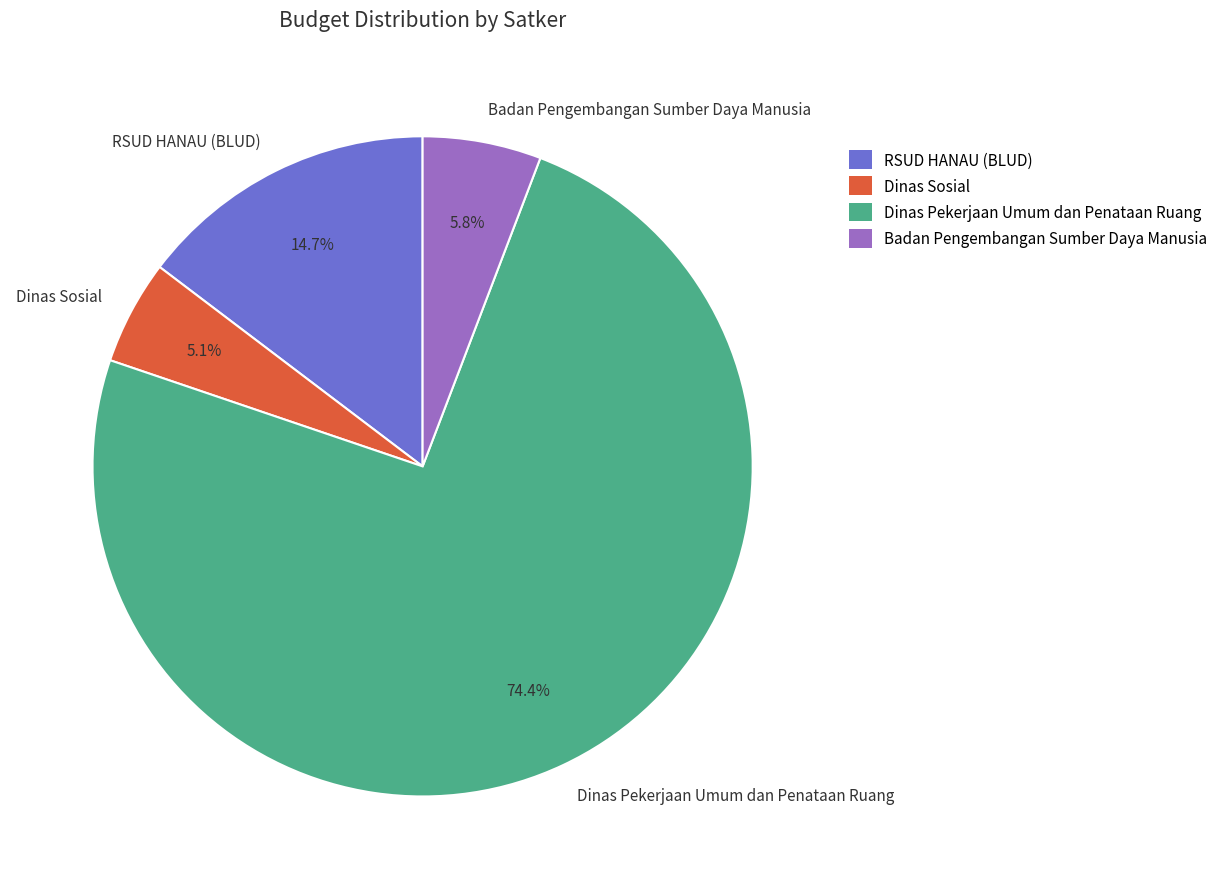

Count the number of slices in the pie.

4